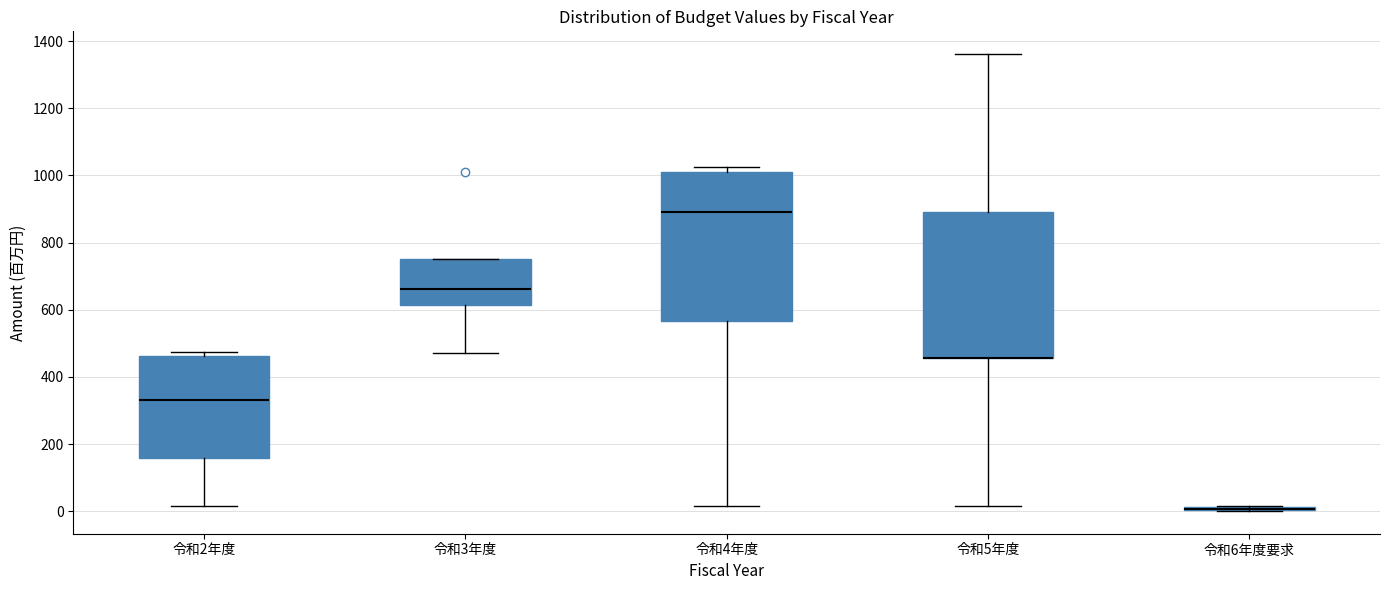

Where does the median line of the box for 令和3年度 sit on the y-axis? The values are not printed on the chart, so give them approximately, as read against the axis.

660